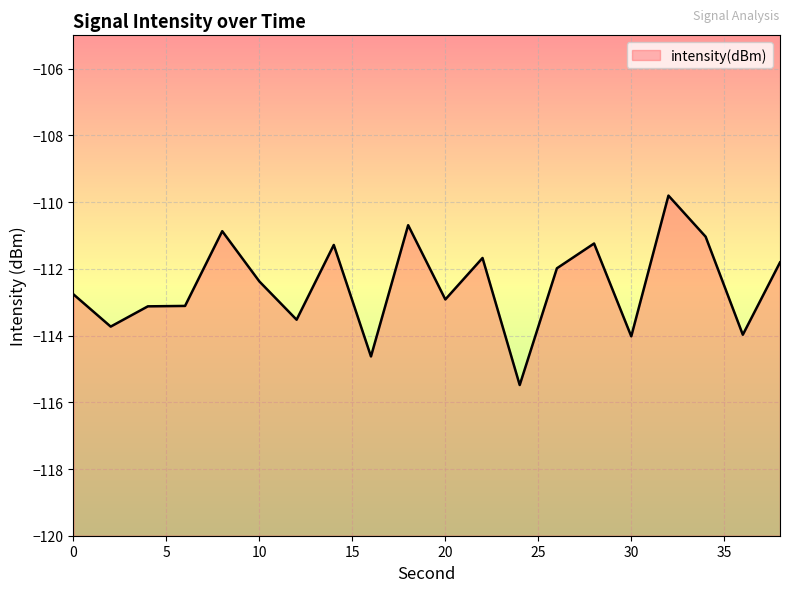

The chart shows a value of -38.5 at 2. True or false?

False